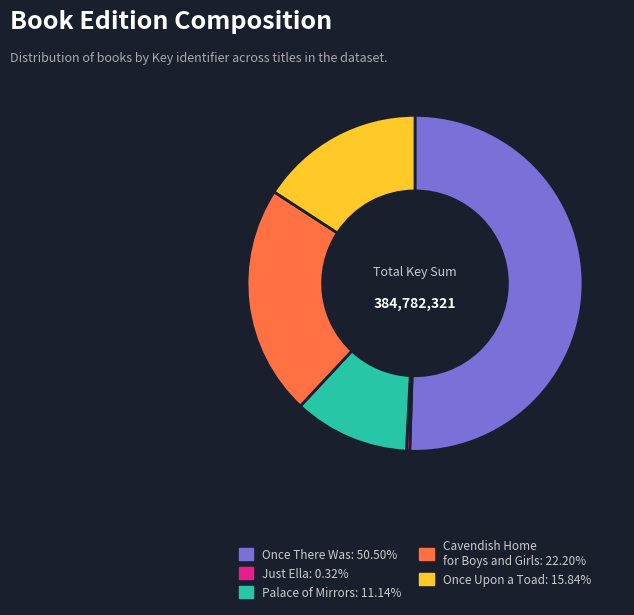

What is the largest slice in the pie chart?

Once There Was